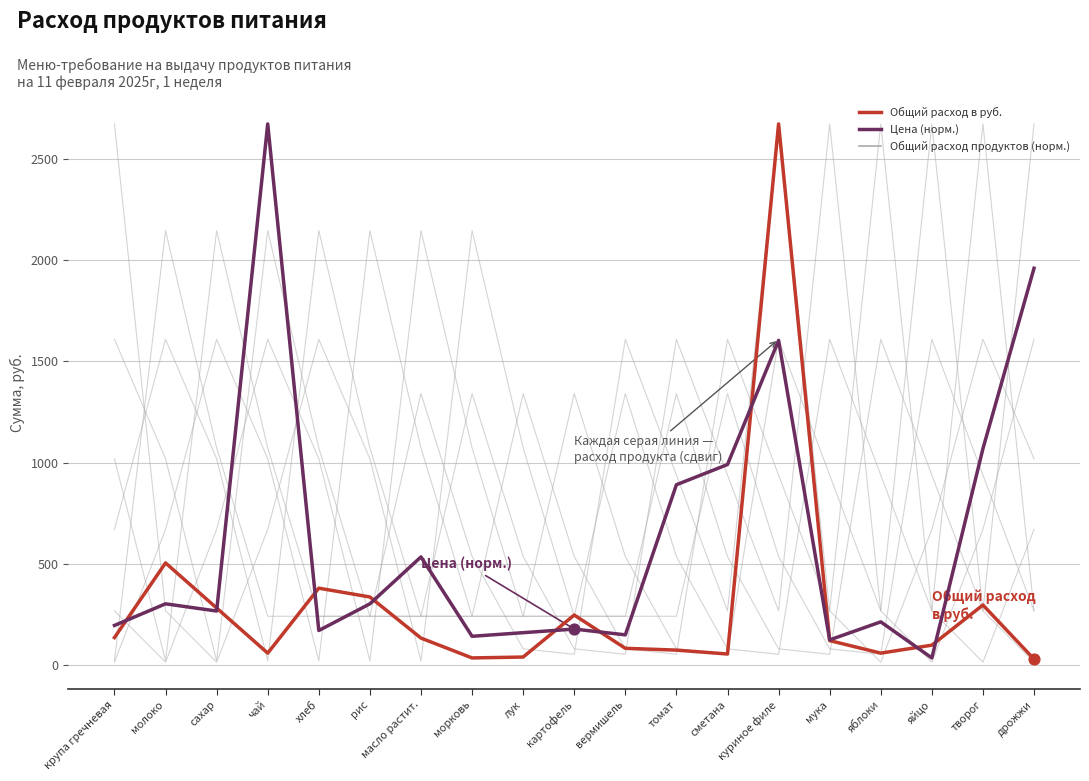

Is the value of Общий расход продуктов (норм.) at картофель greater than the value of Цена (норм.) at дрожжи?

No